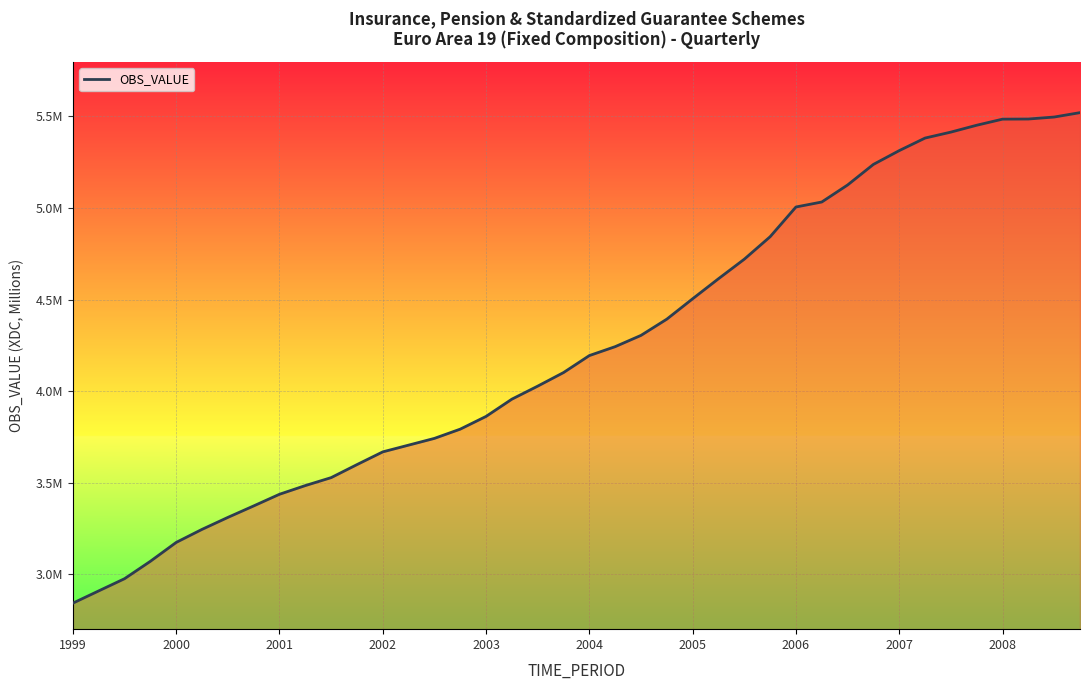

Is this an area chart (filled region under the line)?

Yes